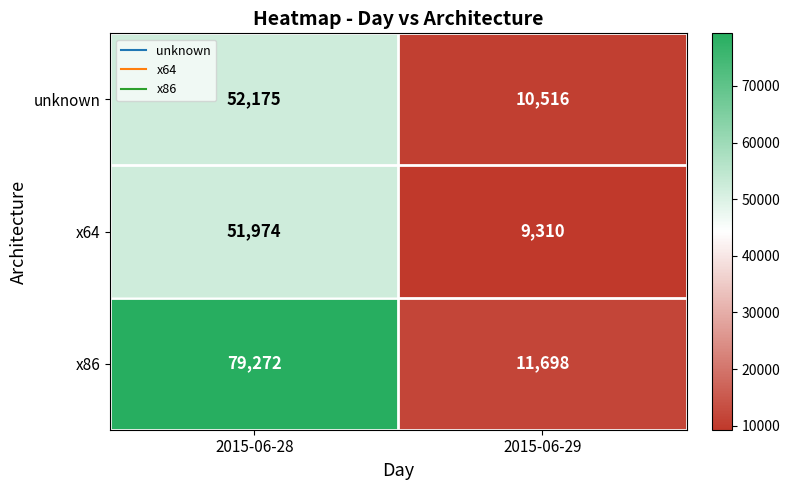

At how many categories does at least one series exceed 46429?

1